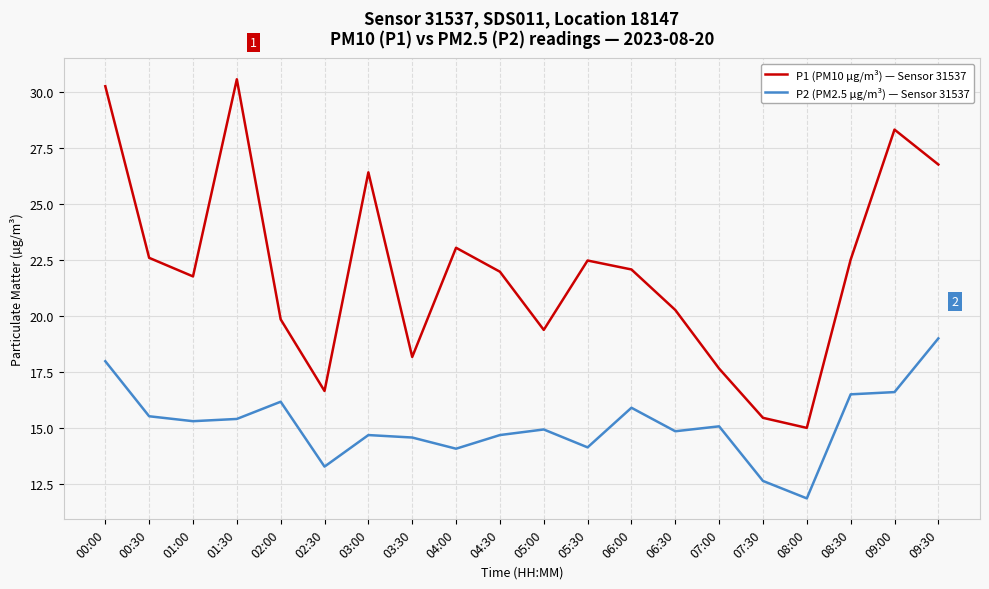

What is the sum of the P2 (PM2.5 μg/m³) — Sensor 31537 values at 00:00 and 02:00?

34.2